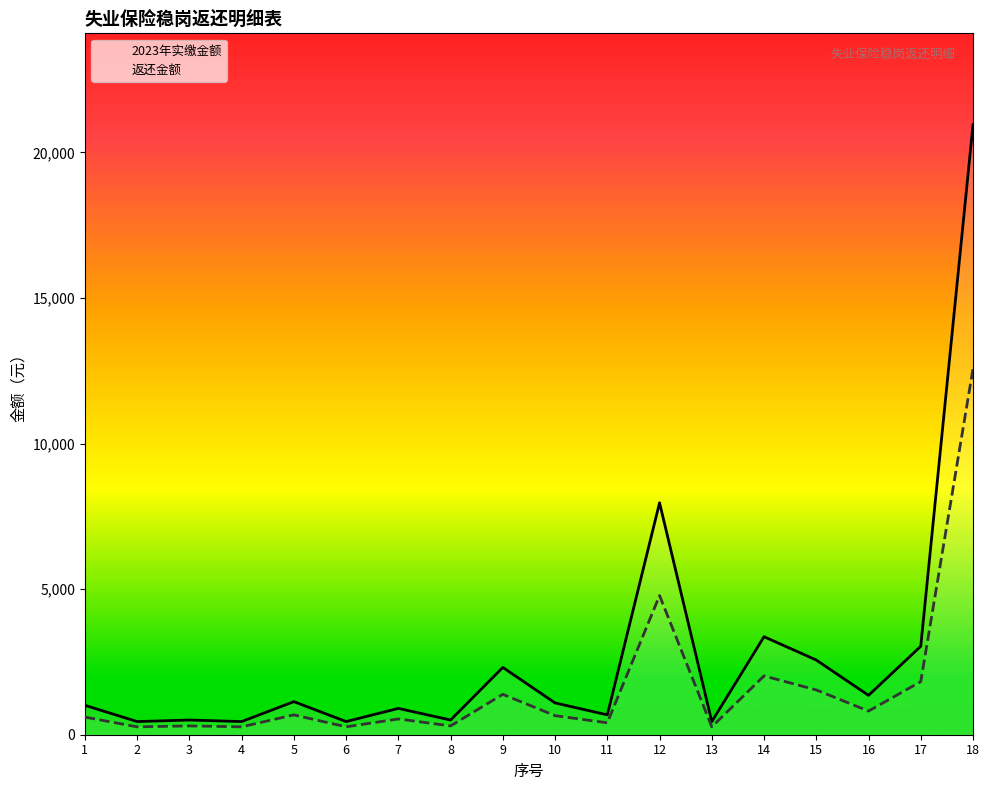

The value of 返还金额 at 5 is 140.9. True or false?

False